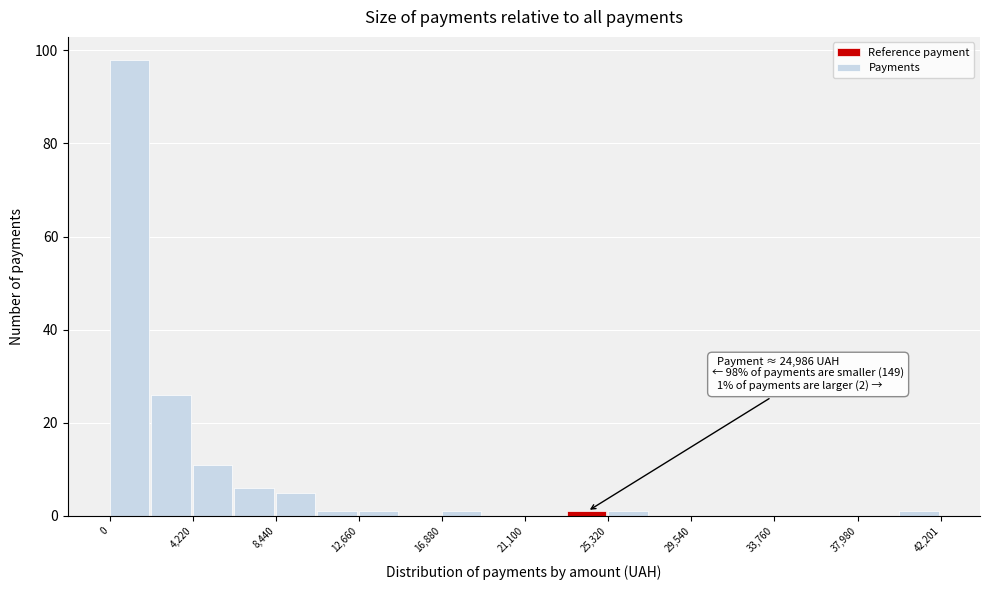

Over which range of the x-axis is the bar tallest?

0 to 2000